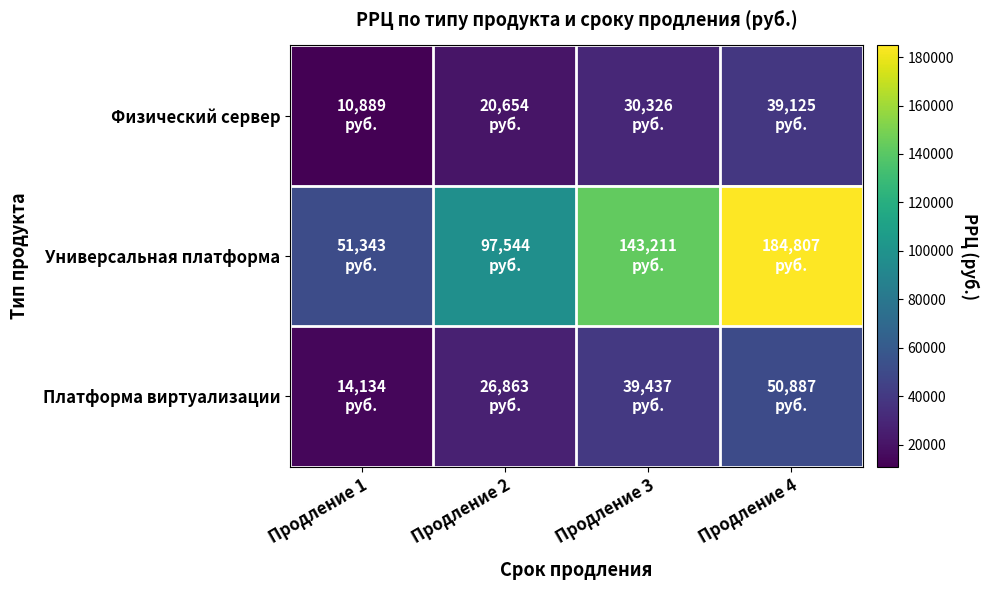

What is the total value across all series at Продление 3?

212974.3